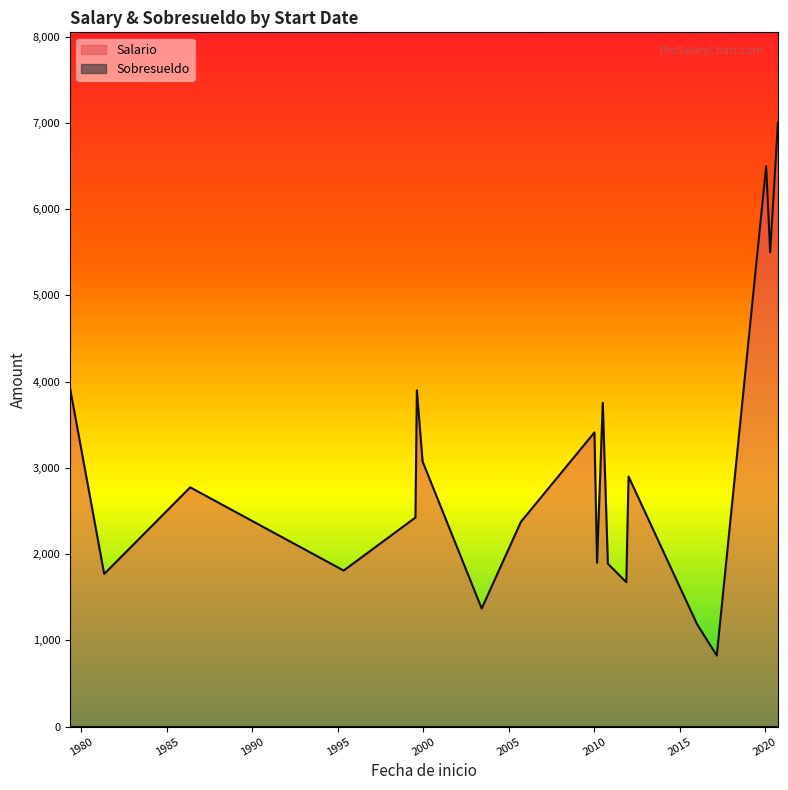

True or false: Salario and Sobresueldo cross at least once.

False